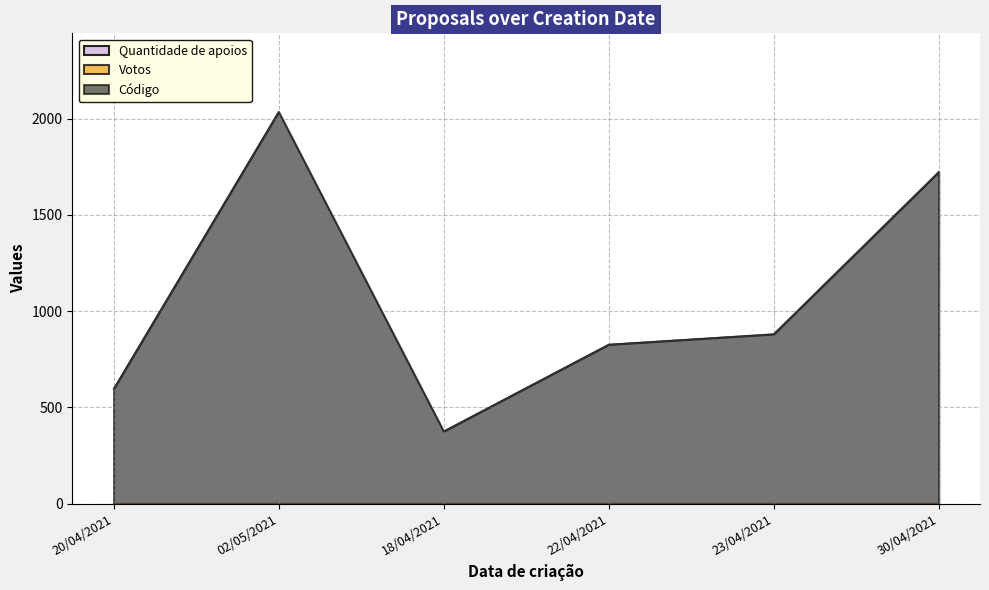

The Código series shows 1273 at 02/05/2021. True or false?

False